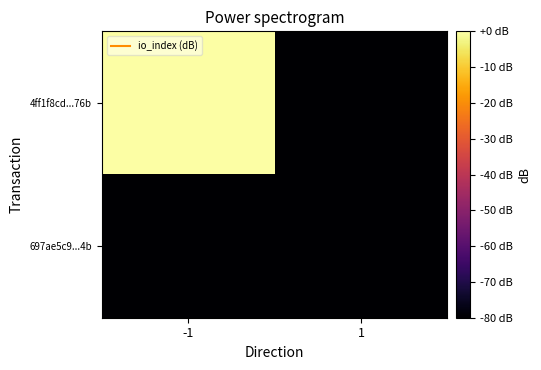

Which series has the widest spread of values?

4ff1f8cd...76b